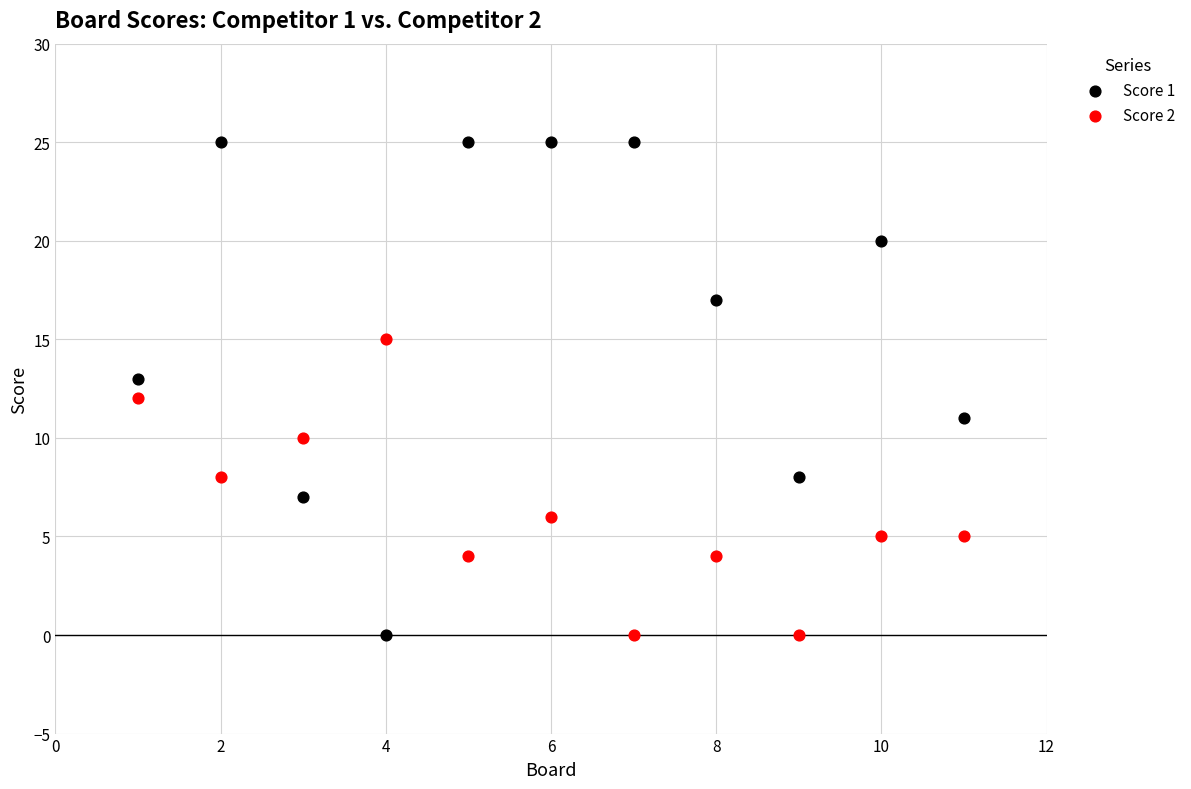

Across all data points, what is the range of Y values (max minus min)?

25